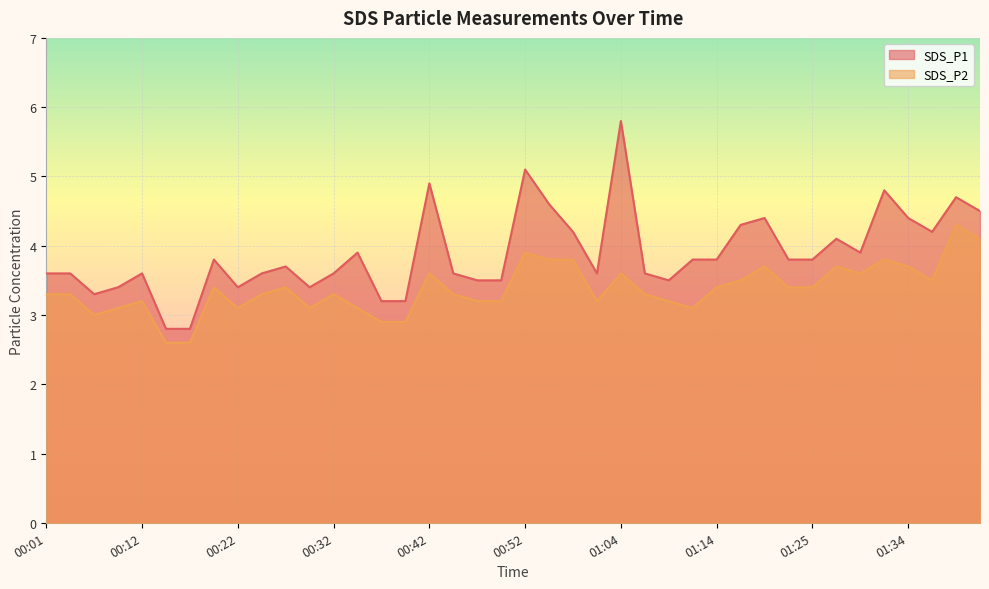

True or false: SDS_P1 and SDS_P2 cross at least once.

False